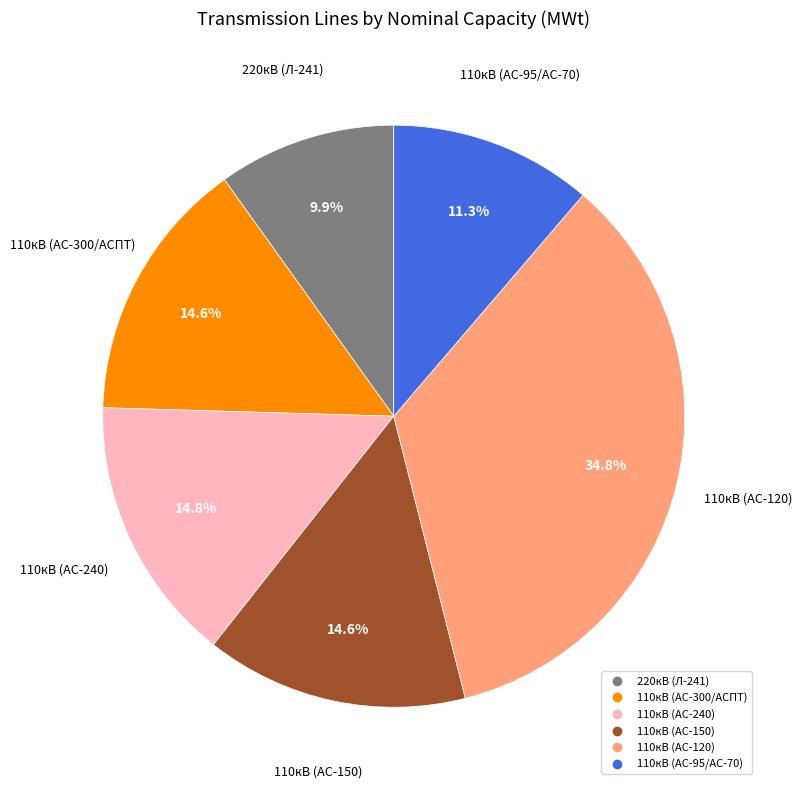

Is there a majority slice in this chart?

No